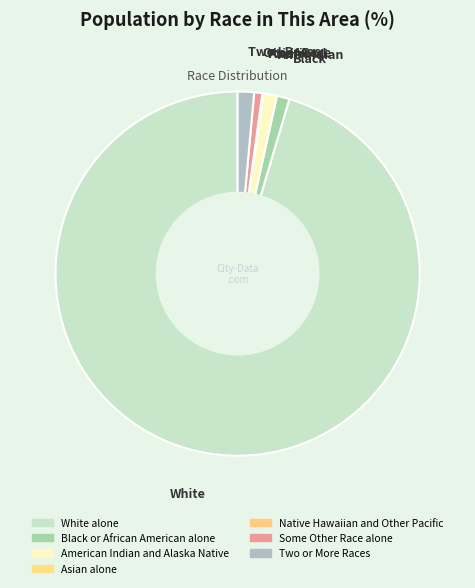

How many slices are in this pie chart?

7